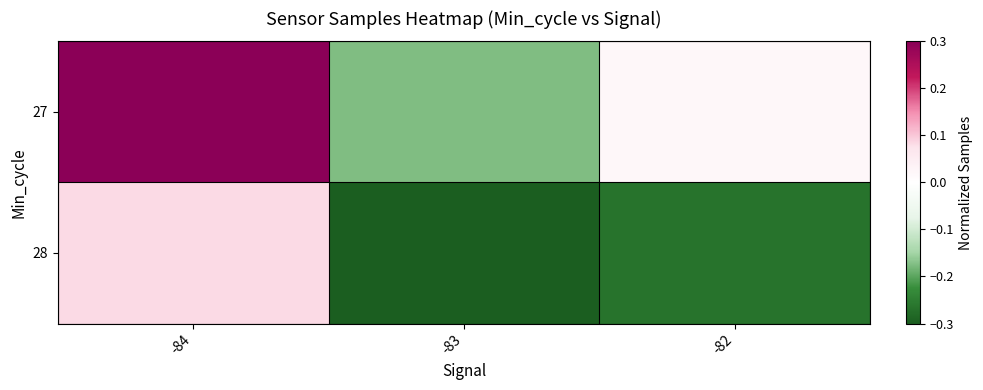

At -82, list the series in order from smallest to largest.

28, 27